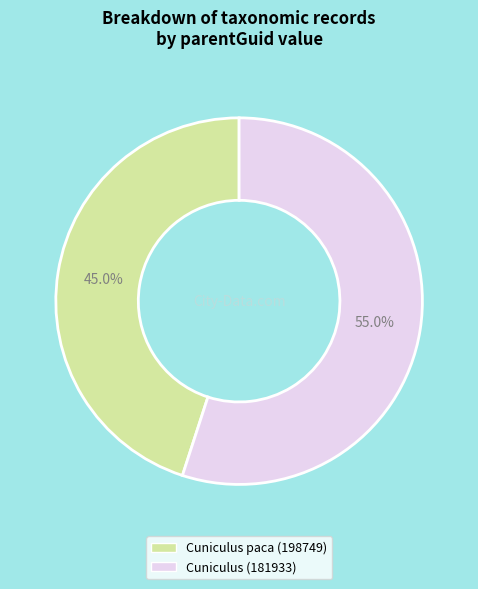

What percentage is NOT represented by Cuniculus (181933)?

45.0%